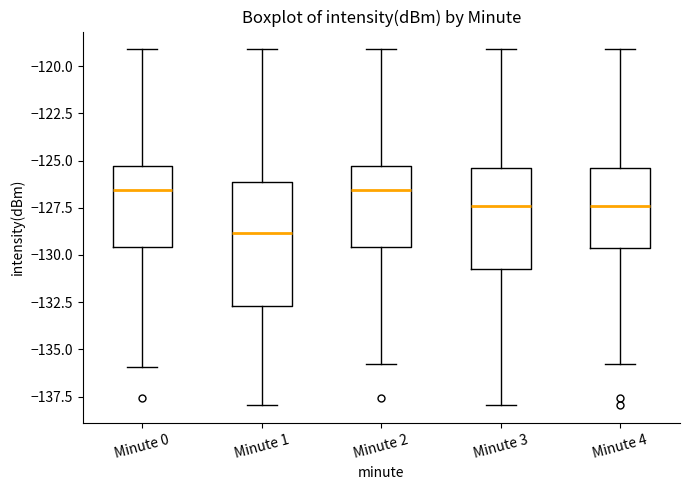

Reading left to right, transcribe this box plot: for each box, give where its median line is, the range the box spans, and where its two whiskers end, as read against the y-axis. The values are not printed on the chart, so give them approximately, as read against the axis.

Minute 0: median -126.5, box -129.5 to -125.5, whiskers -136.0 to -119.0
Minute 1: median -129.0, box -132.5 to -126.0, whiskers -138.0 to -119.0
Minute 2: median -126.5, box -129.5 to -125.5, whiskers -136.0 to -119.0
Minute 3: median -127.5, box -130.5 to -125.5, whiskers -138.0 to -119.0
Minute 4: median -127.5, box -129.5 to -125.5, whiskers -136.0 to -119.0